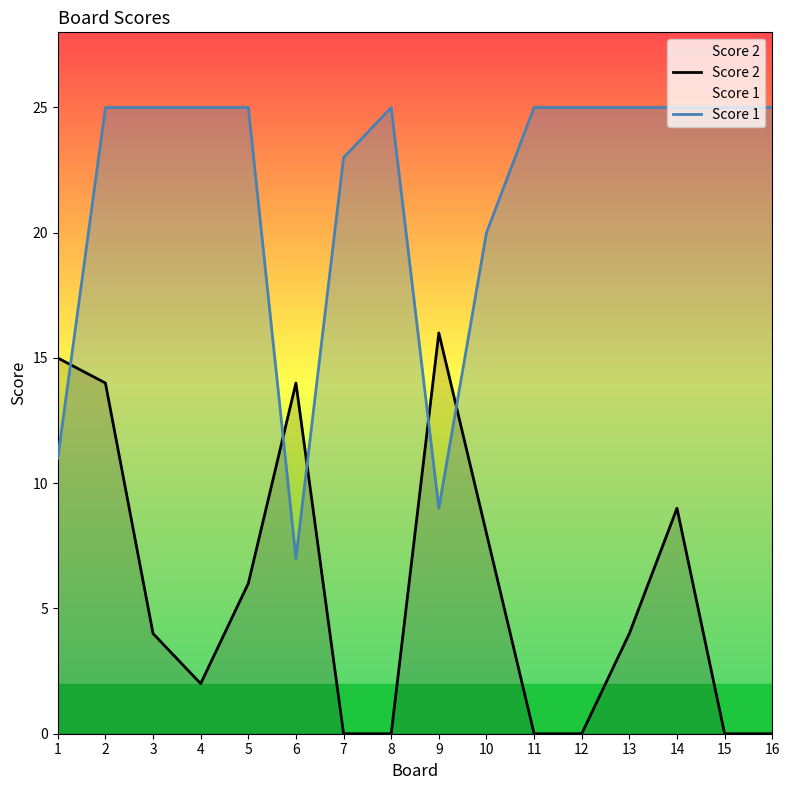

Where does the Score 2 series first go above 4?

1